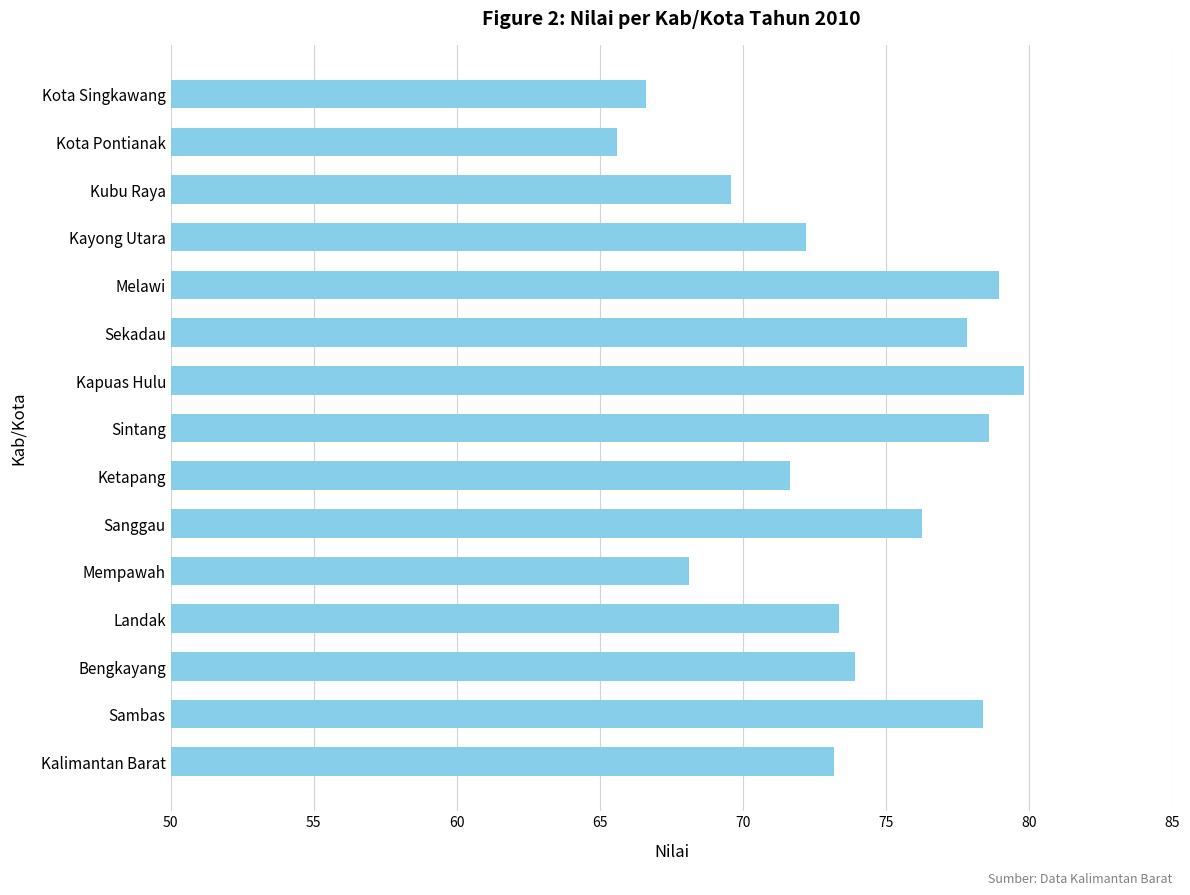

At which category does the chart reach its peak across all series?

Kapuas Hulu